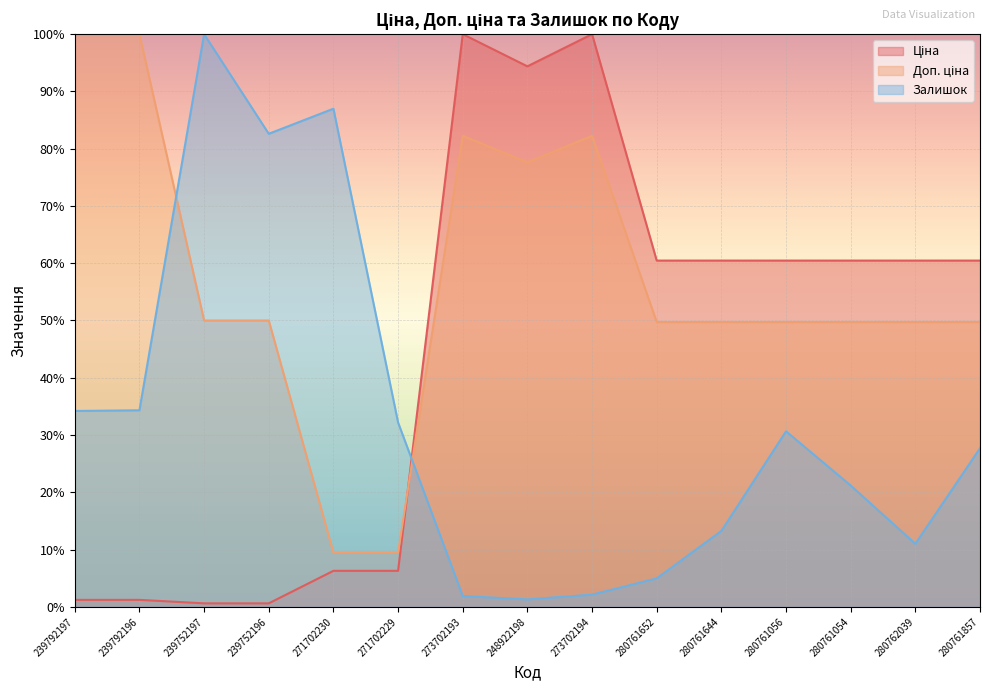

Which series ends up on top after the final intersection of Доп. ціна and Ціна?

Ціна